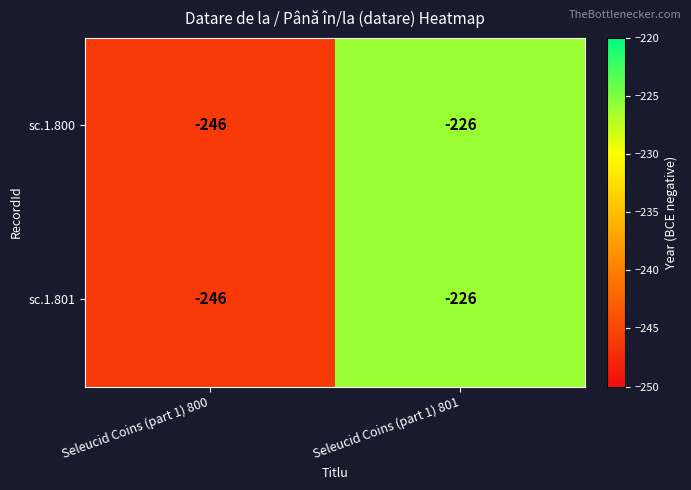

The sc.1.800 series shows -226 at Seleucid Coins (part 1) 801. True or false?

True